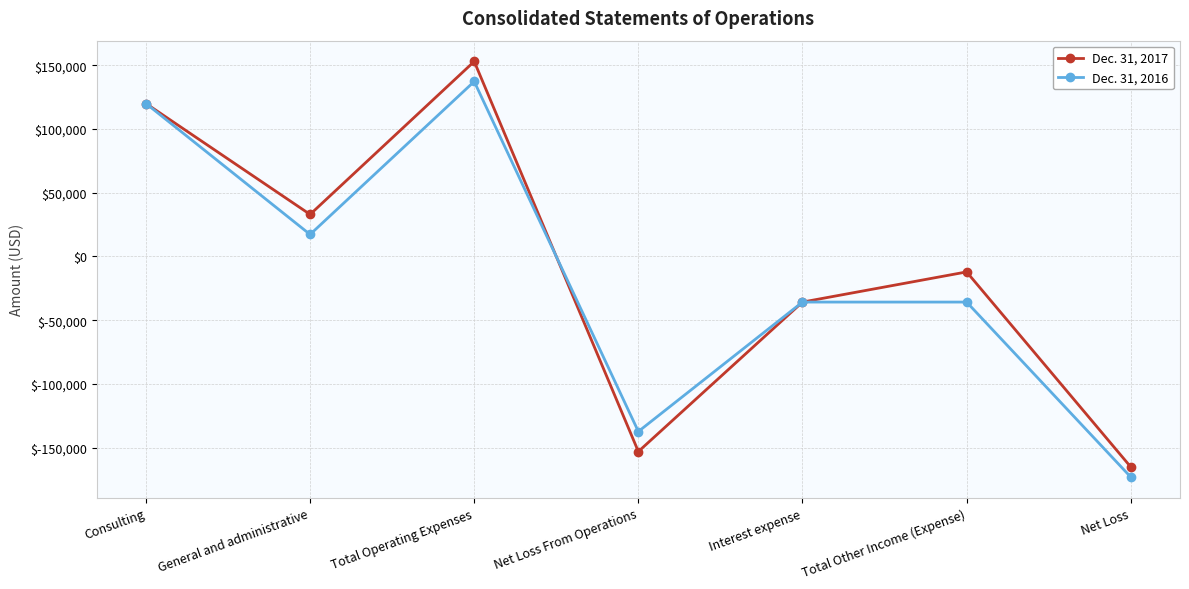

Reading left to right, transcribe all the data shown in this chart.

Dec. 31, 2017: Consulting=120000	General and administrative=32995	Total Operating Expenses=152995	Net Loss From Operations=-152995	Interest expense=-35748	Total Other Income (Expense)=-12097	Net Loss=-165092
Dec. 31, 2016: Consulting=120000	General and administrative=17274	Total Operating Expenses=137274	Net Loss From Operations=-137274	Interest expense=-35748	Total Other Income (Expense)=-35748	Net Loss=-173022